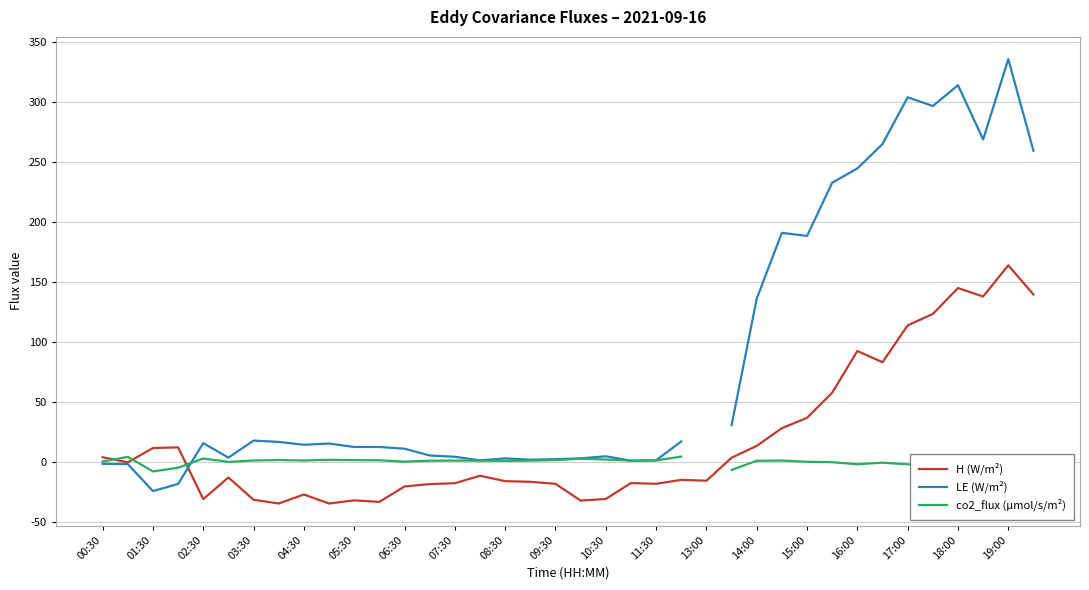

What is the total value across all series at 21?

-15.0